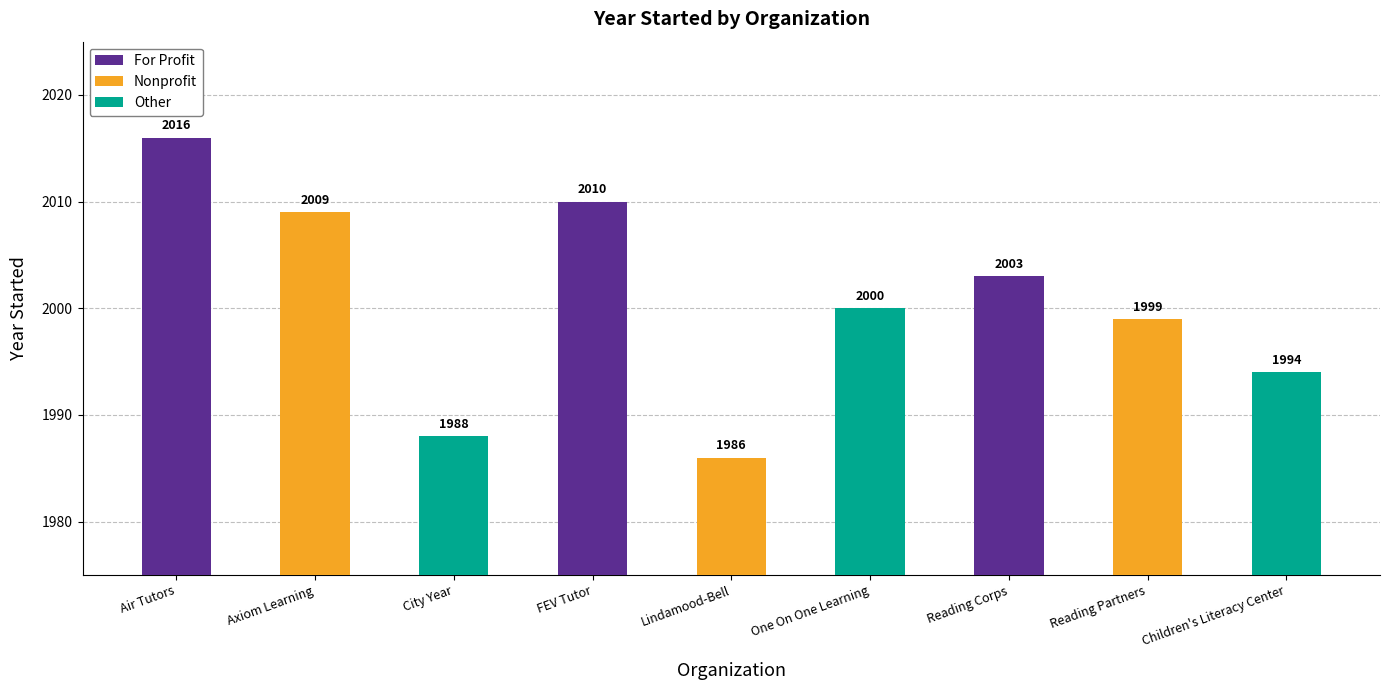

Which label corresponds to the smallest value in the chart?

Lindamood-Bell